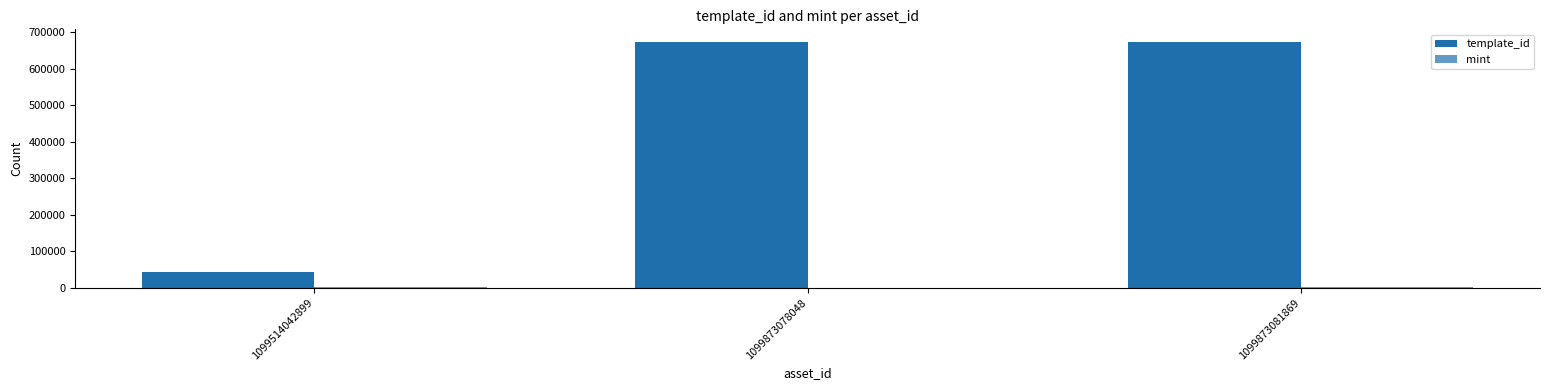

What is the sum of the mint values at 1099873081869 and 1099514042899?

3530